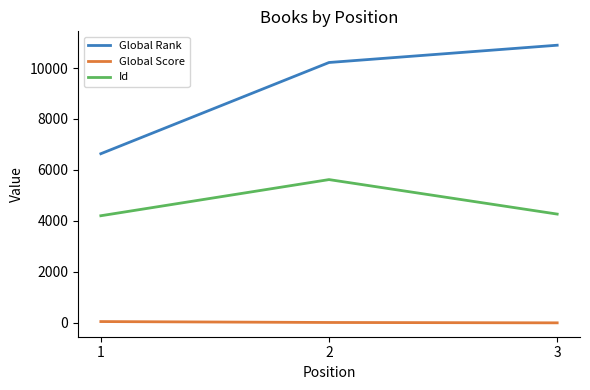

The value of Global Rank at 3 is 7515. True or false?

False